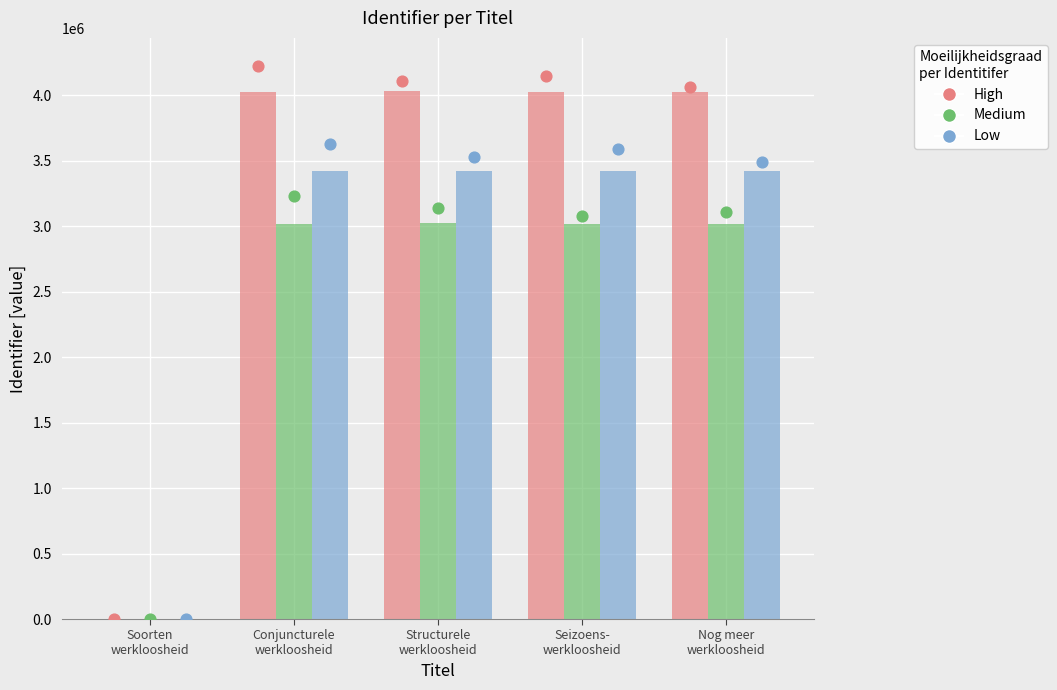

Which series has the largest total across all categories?

High